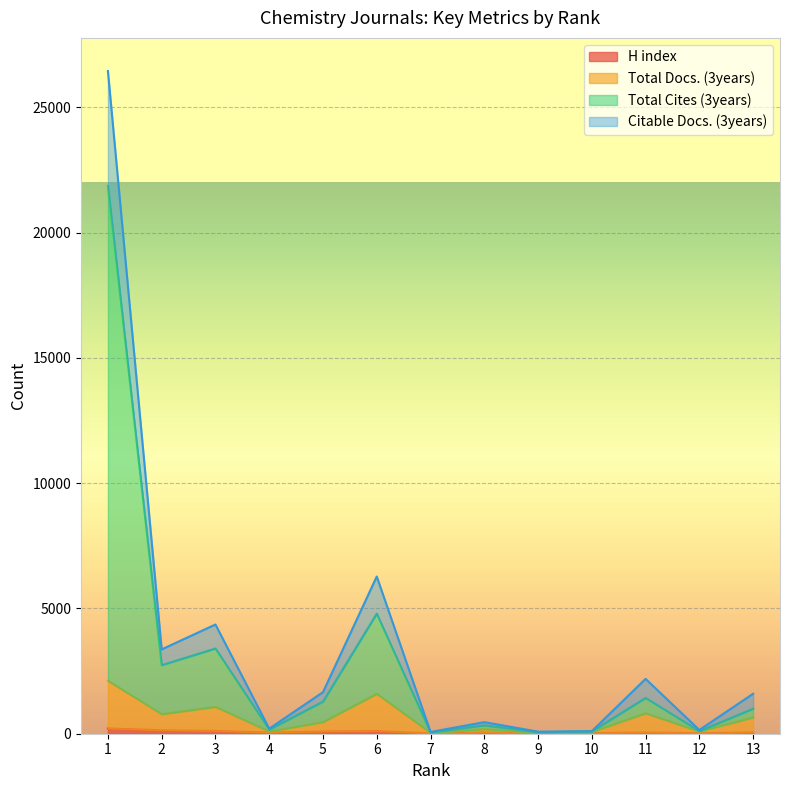

What are all the series names shown in the legend?

H index, Total Docs. (3years), Total Cites (3years), Citable Docs. (3years)